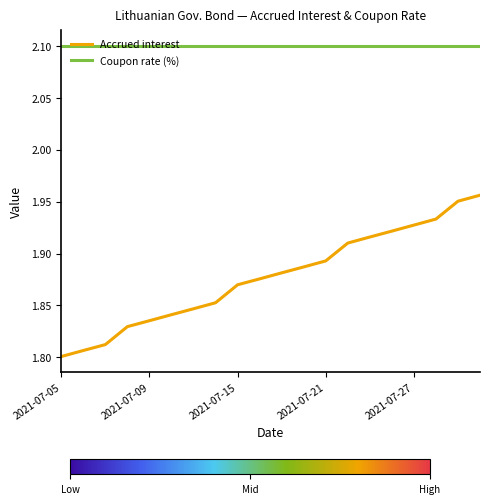

What is the minimum value for Coupon rate (%)?

2.1